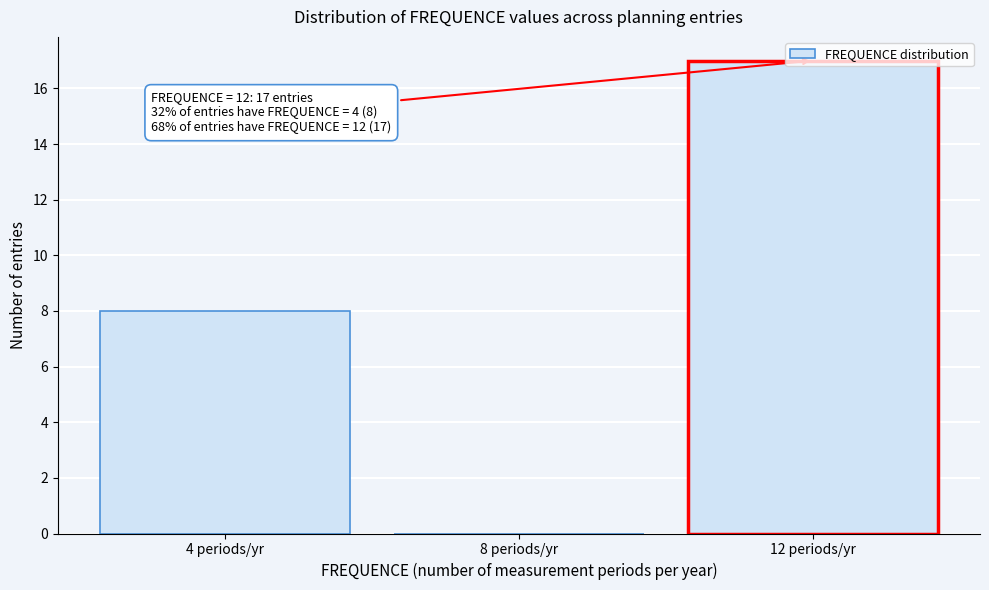

Which range on the x-axis has the tallest bar?

10 to 14